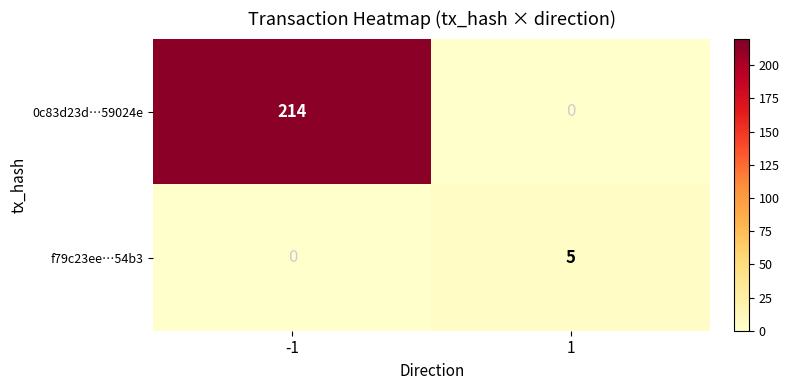

At how many categories does at least one series exceed 175?

1